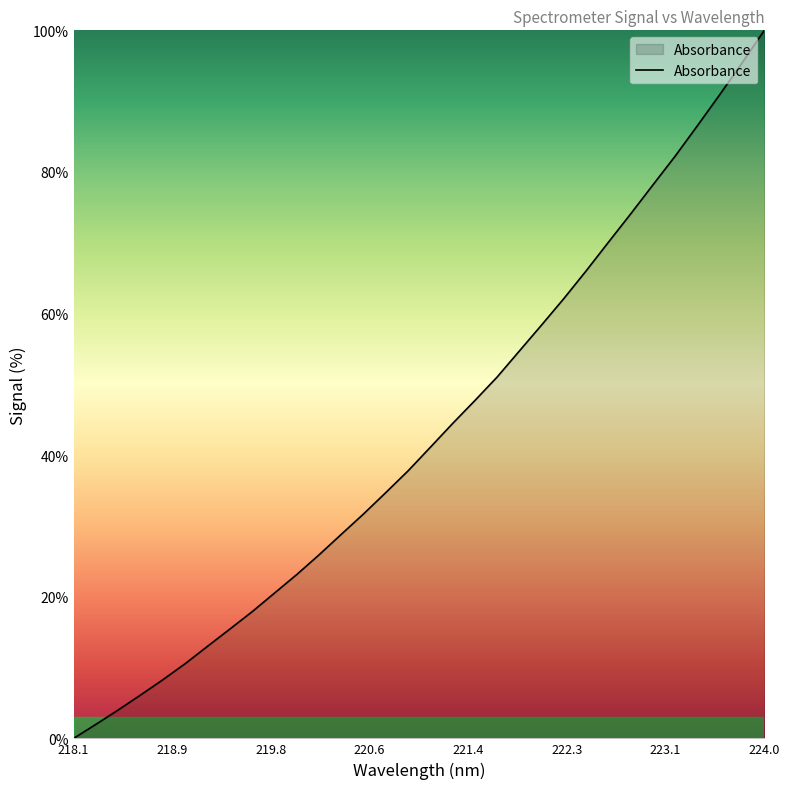

What is the difference between the maximum and minimum values?

100.0